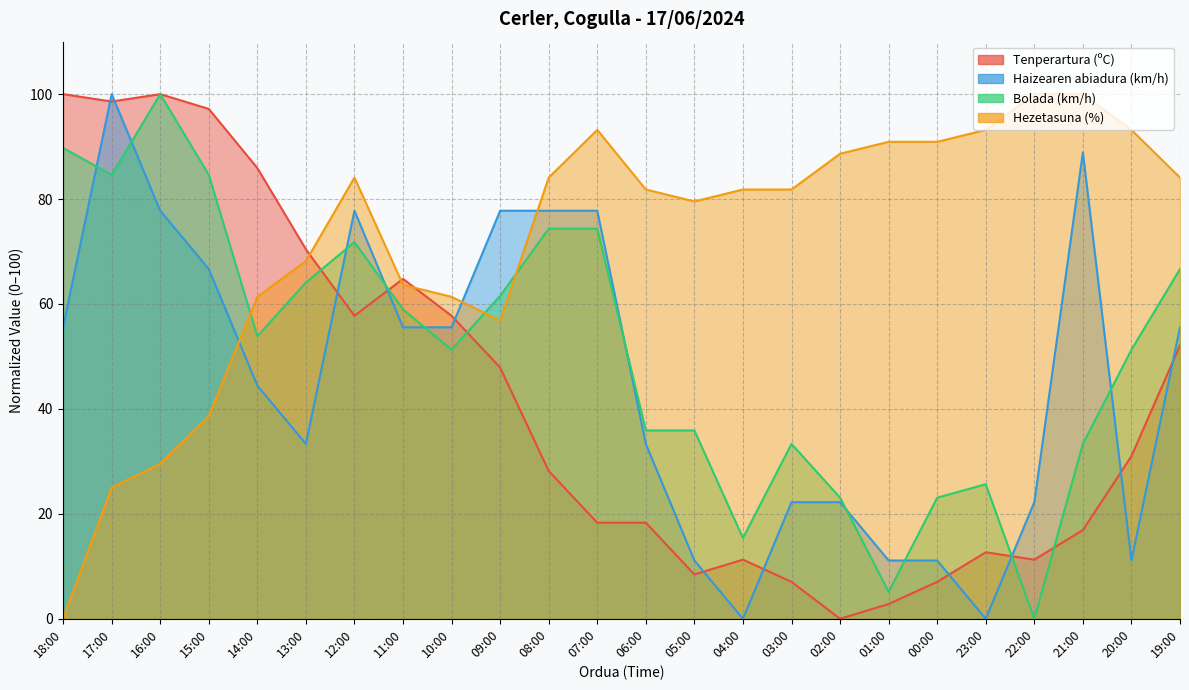

Does the chart have visible grid lines?

Yes